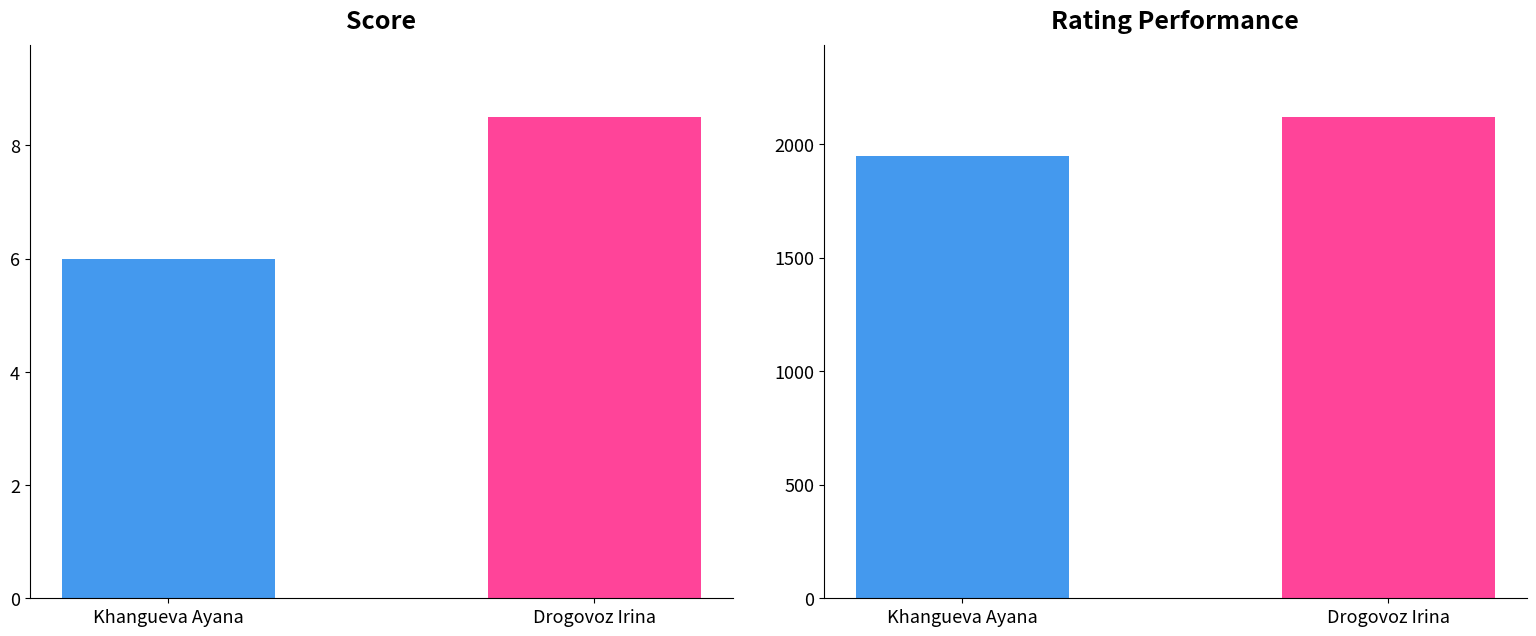

List the series in order of their overall mean, lowest first.

Score, Rating Performance